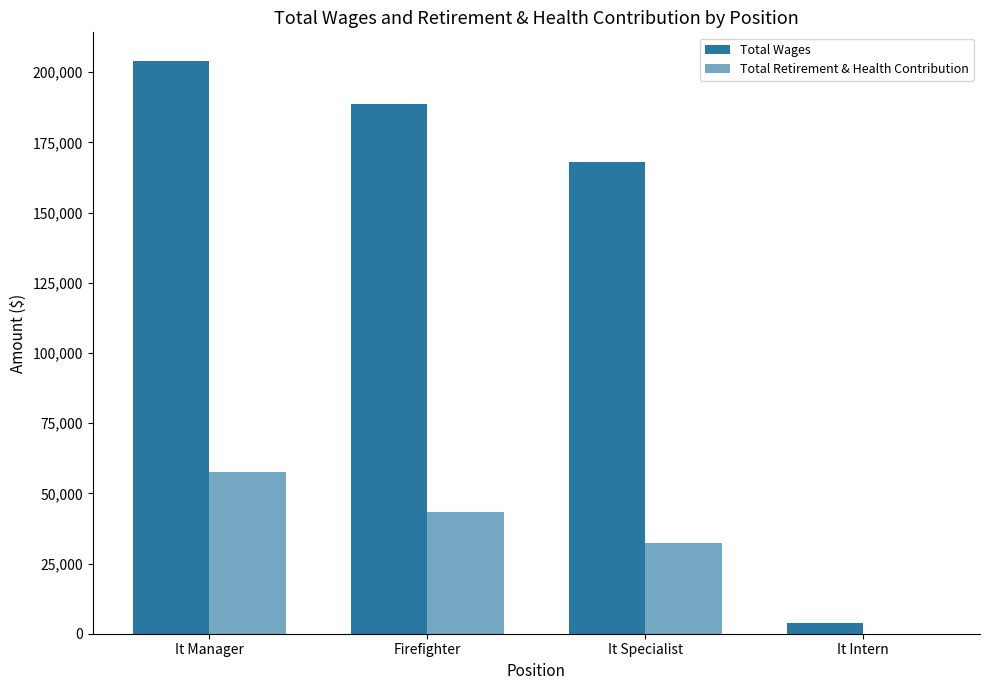

Count the number of categories in the chart.

4